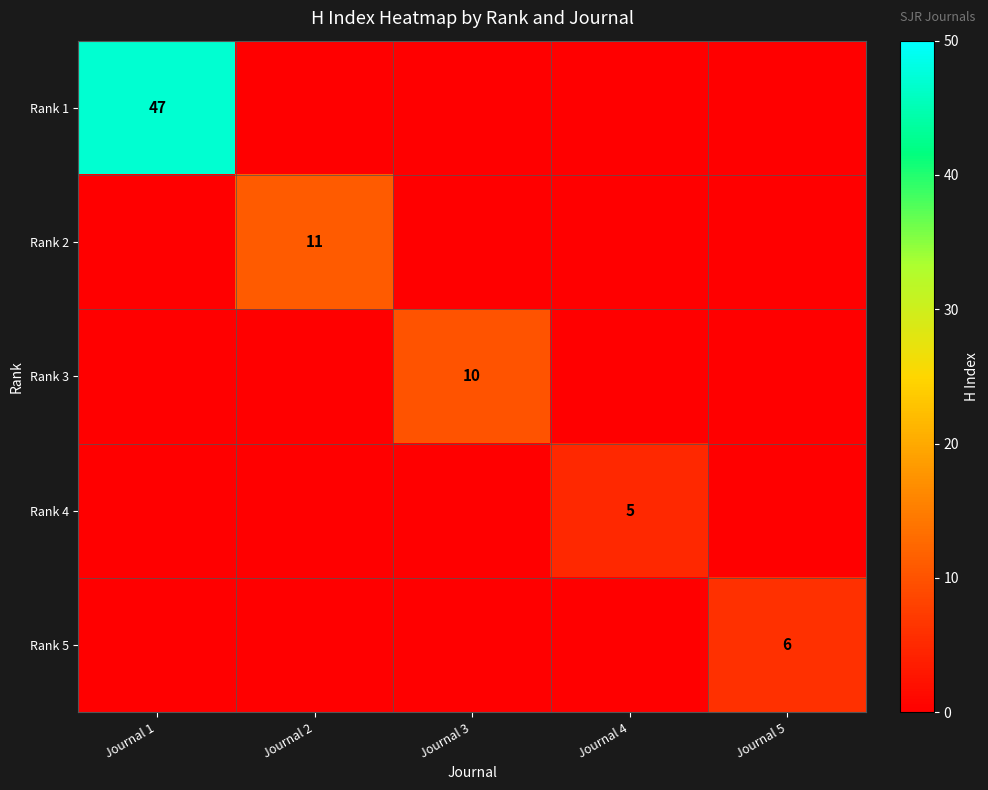

True or false: Rank 4 has a value of 7 at Journal 4.

False